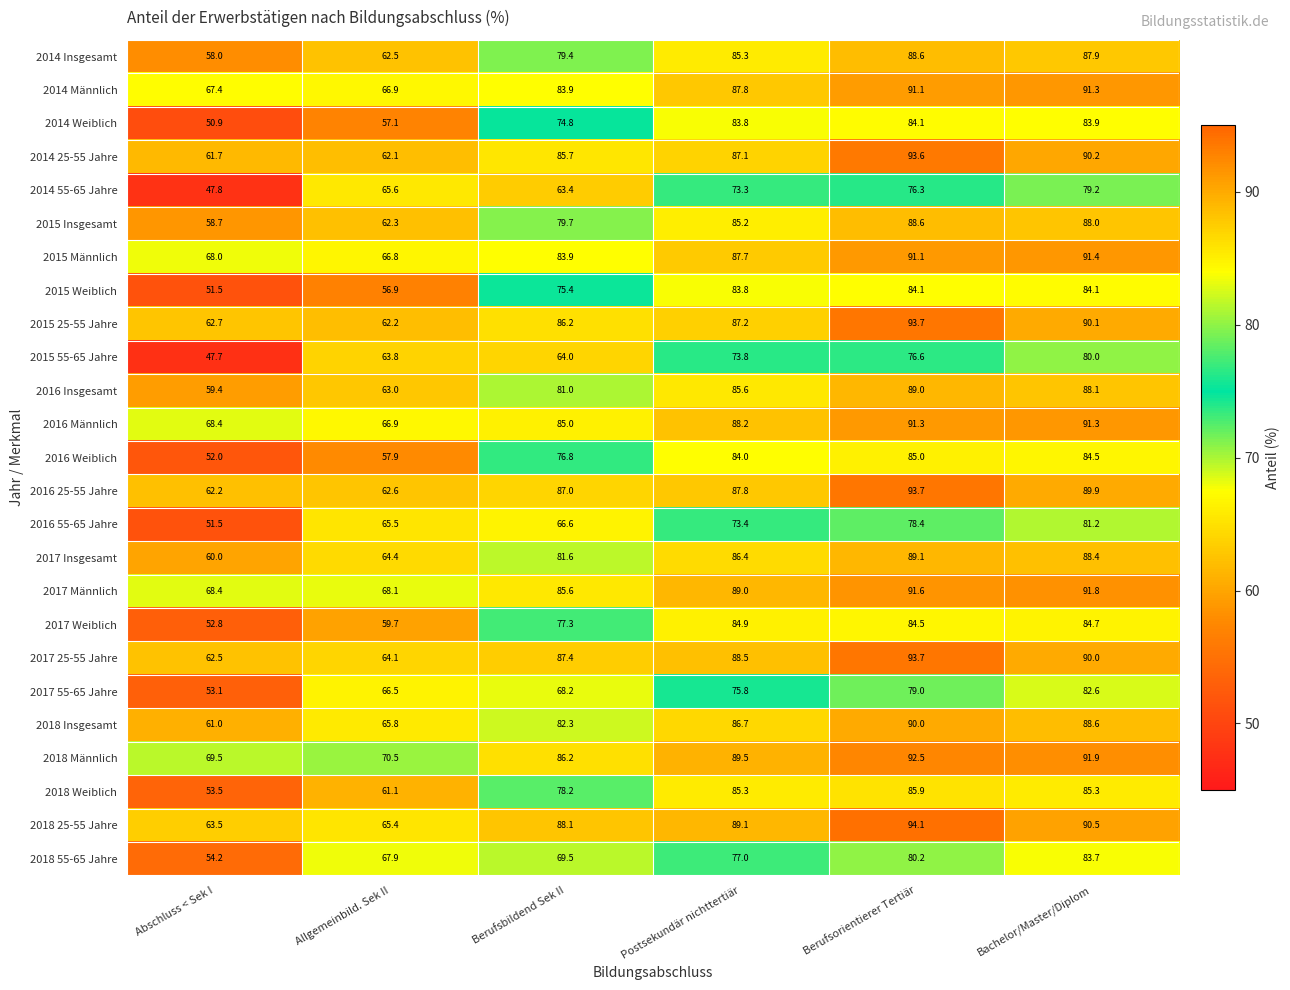

What is the total value across all series at Abschluss < Sek I?

1466.4